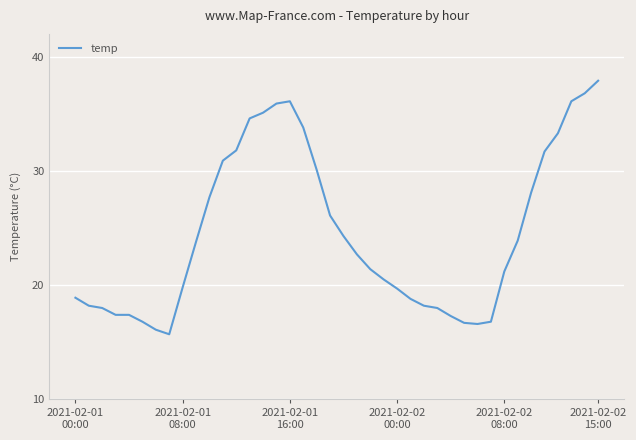

What is the difference between the maximum and minimum values?

22.2